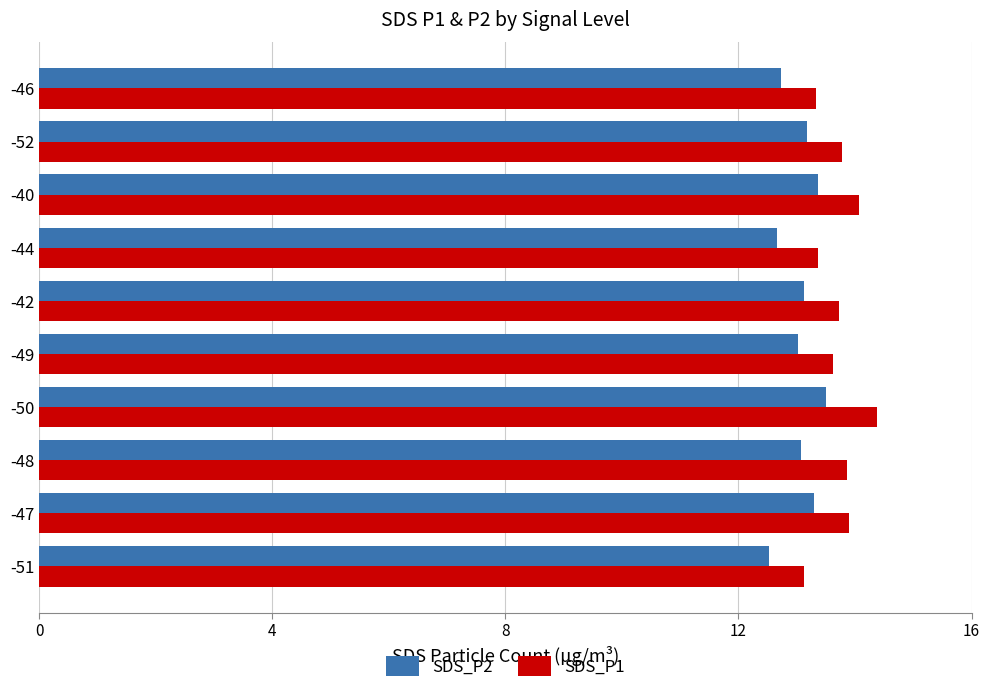

What is the maximum value shown in the chart?

14.4